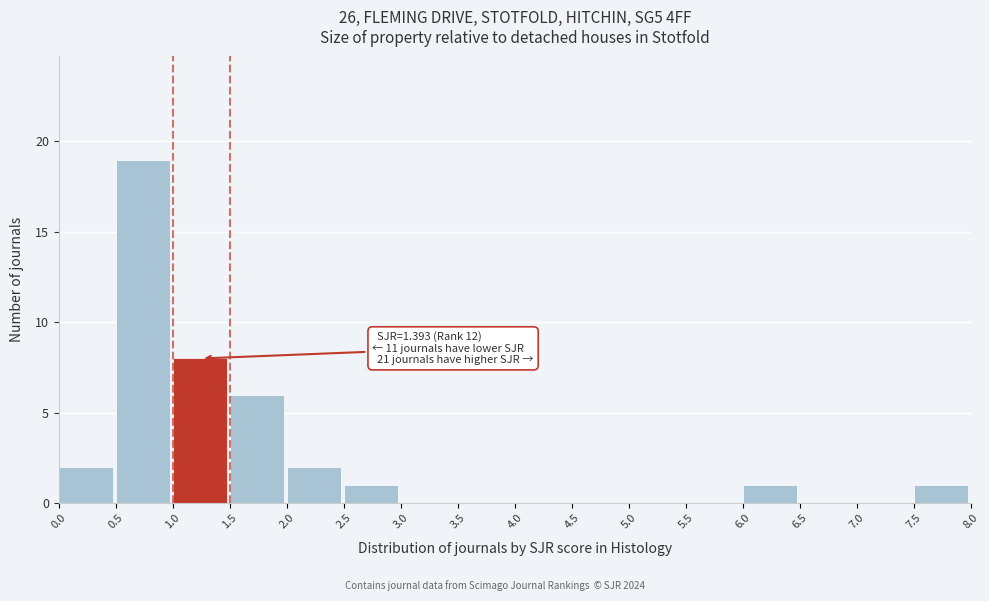

Over which range of the x-axis is the bar tallest?

0.5 to 1.0